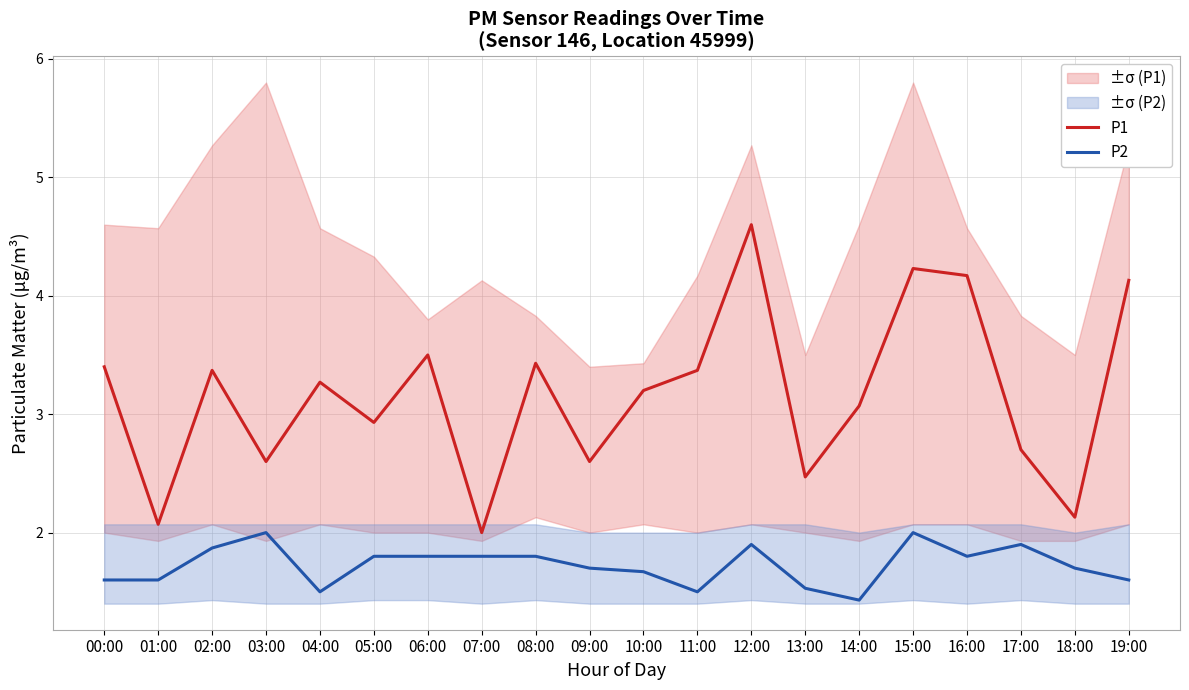

Which series changed the most between 01:00 and 06:00?

P1